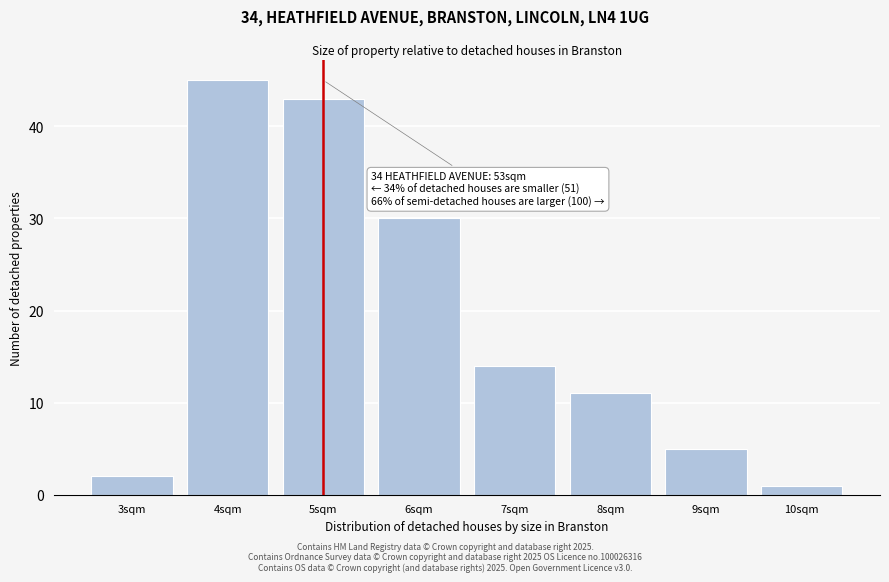

Reading left to right, list all the values displayed in this chart.

2	45	43	30	14	11	5	1